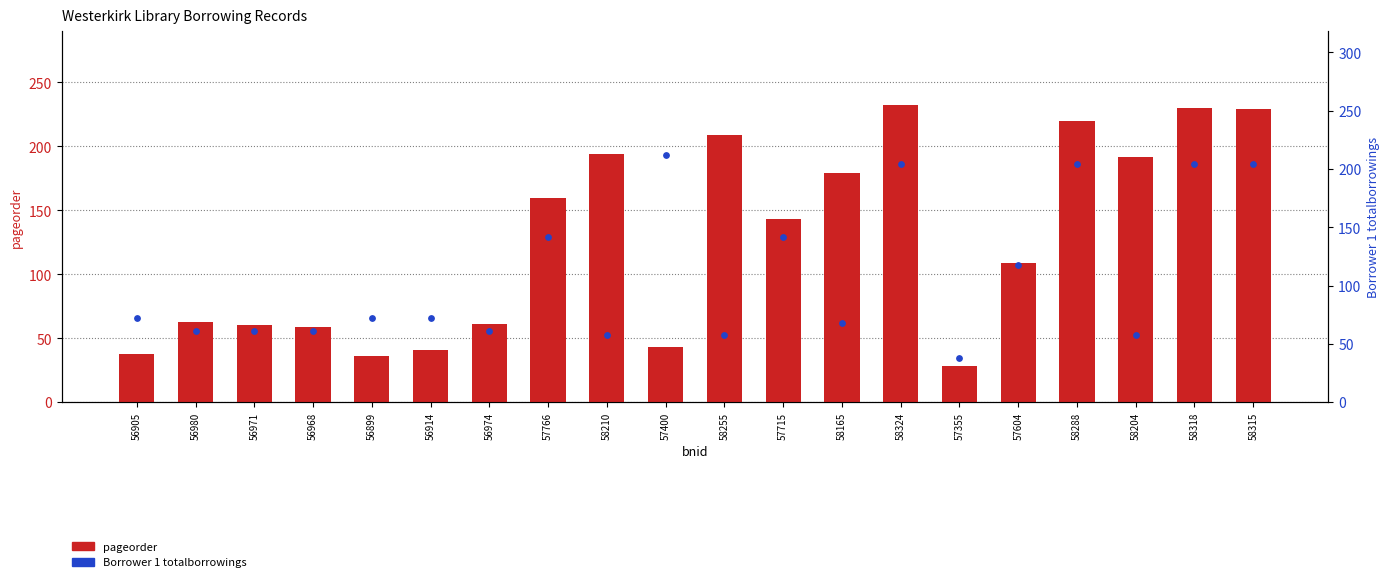

What is the total value across all series at 56899?

108